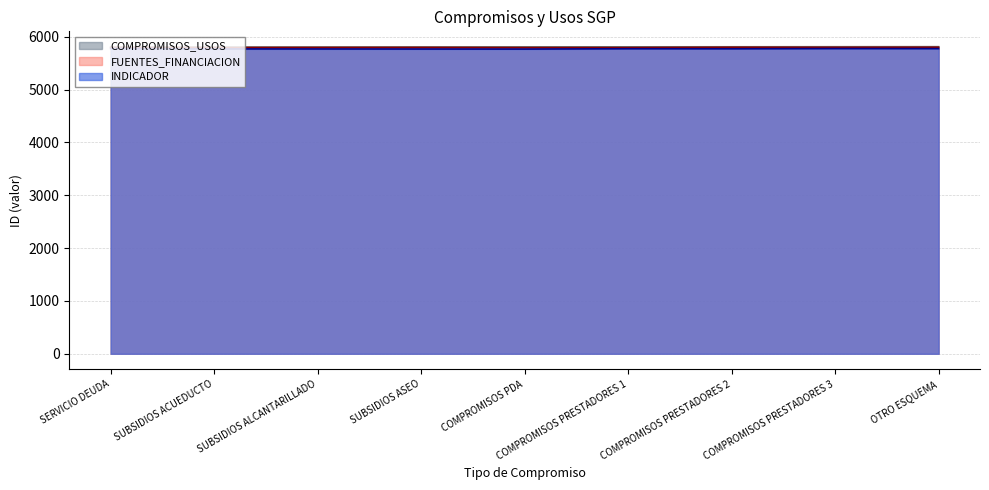

What is the total value across all series at COMPROMISOS PDA?

17371